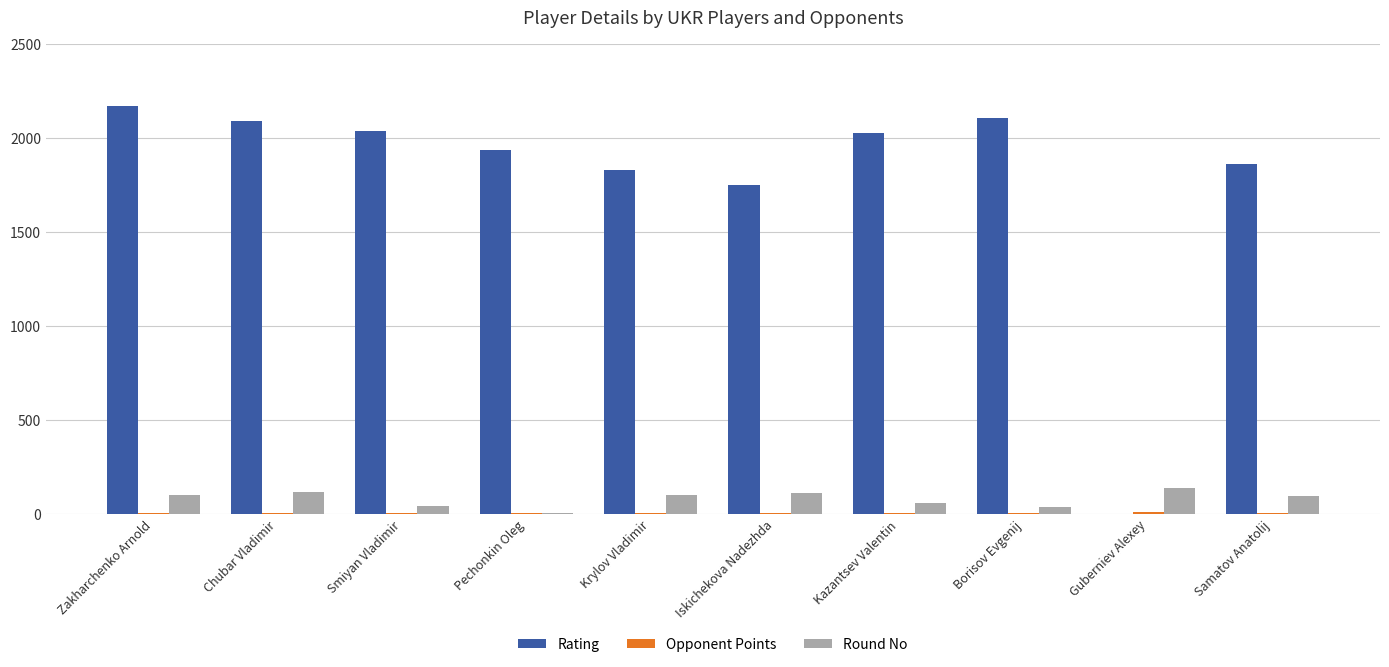

Which series changed the most between Chubar Vladimir and Guberniev Alexey?

Rating